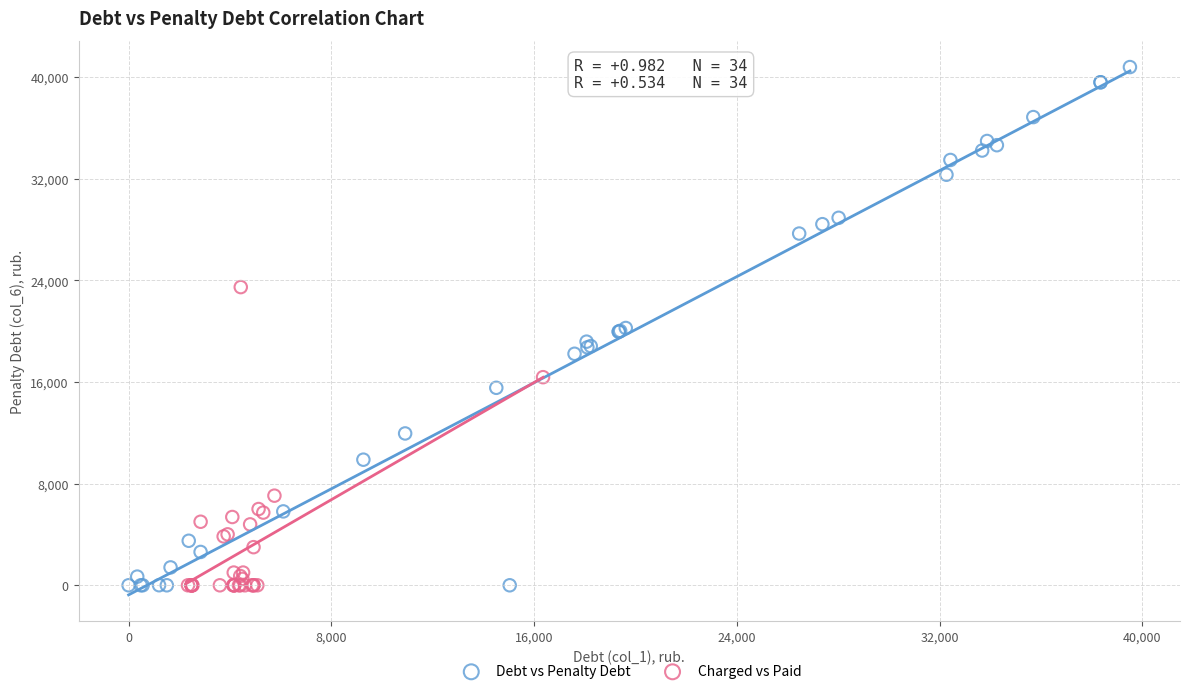

Which series has the widest spread of Y values?

Debt vs Penalty Debt